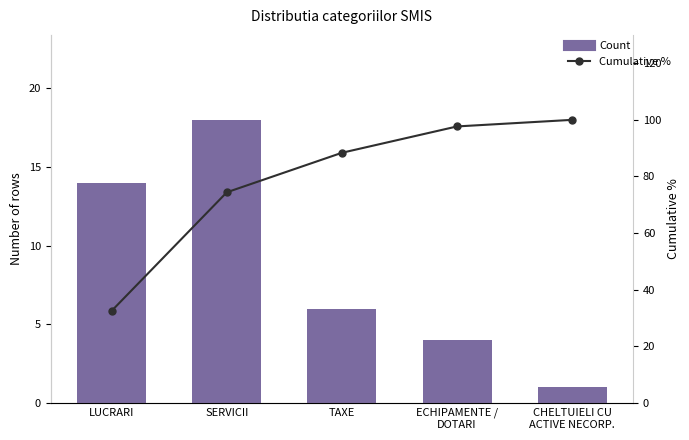

Rank the series at SERVICII from highest to lowest value.

Cumulative %, Count